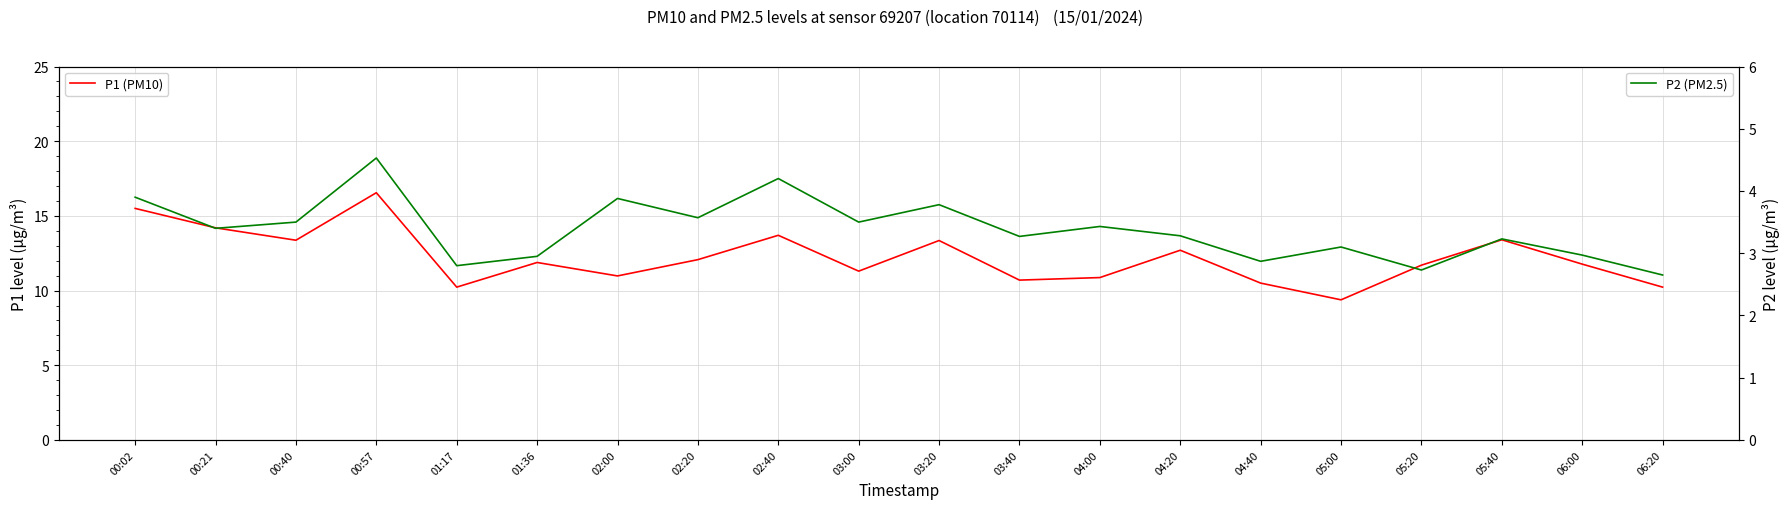

Rank the categories by P1 (PM10) value from highest to lowest.

00:57, 00:02, 00:21, 02:40, 05:40, 00:40, 03:20, 04:20, 02:20, 01:36, 06:00, 05:20, 03:00, 02:00, 04:00, 03:40, 04:40, 01:17, 06:20, 05:00